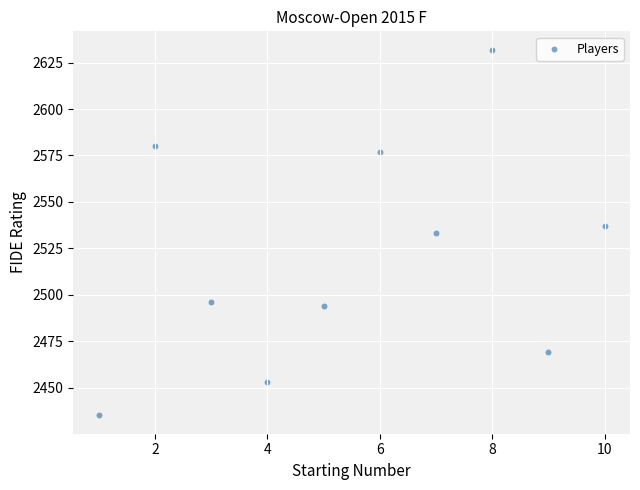

What is the average X value?

6